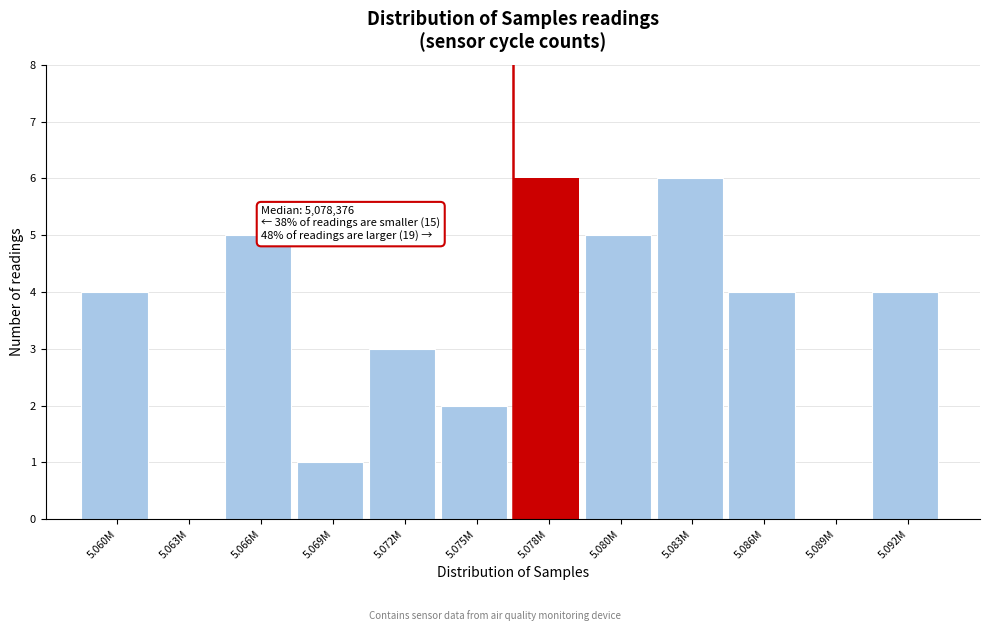

Reading right to left, list all the values displayed in this chart.

5.092M=4	5.089M=0	5.086M=4	5.083M=6	5.080M=5	5.078M=6	5.075M=2	5.072M=3	5.069M=1	5.066M=5	5.063M=0	5.060M=4